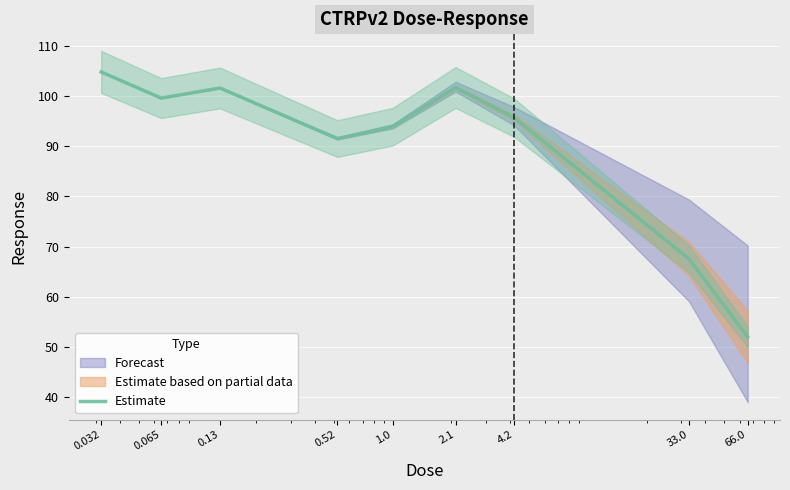

What is the sum of all values?

808.3